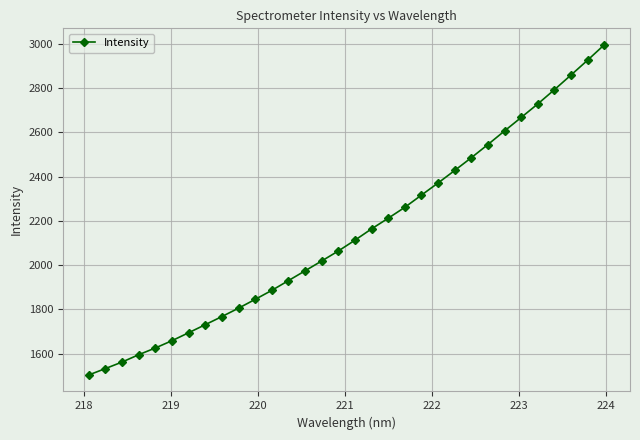

What is the smallest value displayed?

1503.9